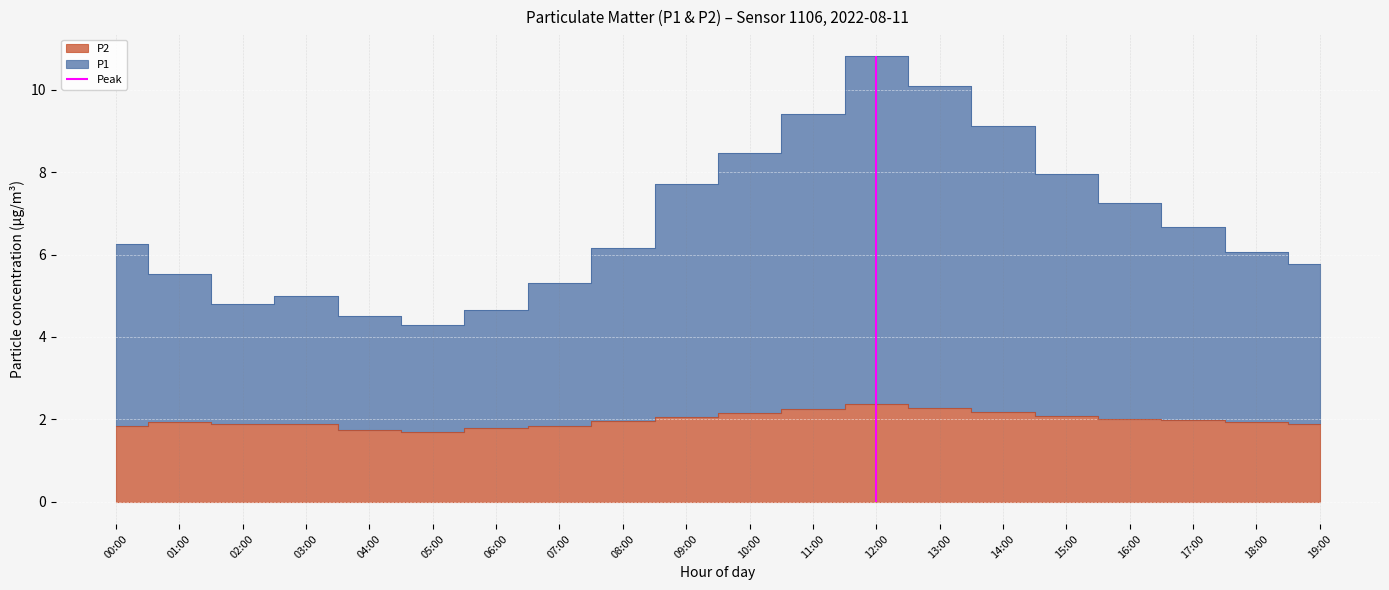

What is the value of the P1 point at the 7th from the left?

4.7